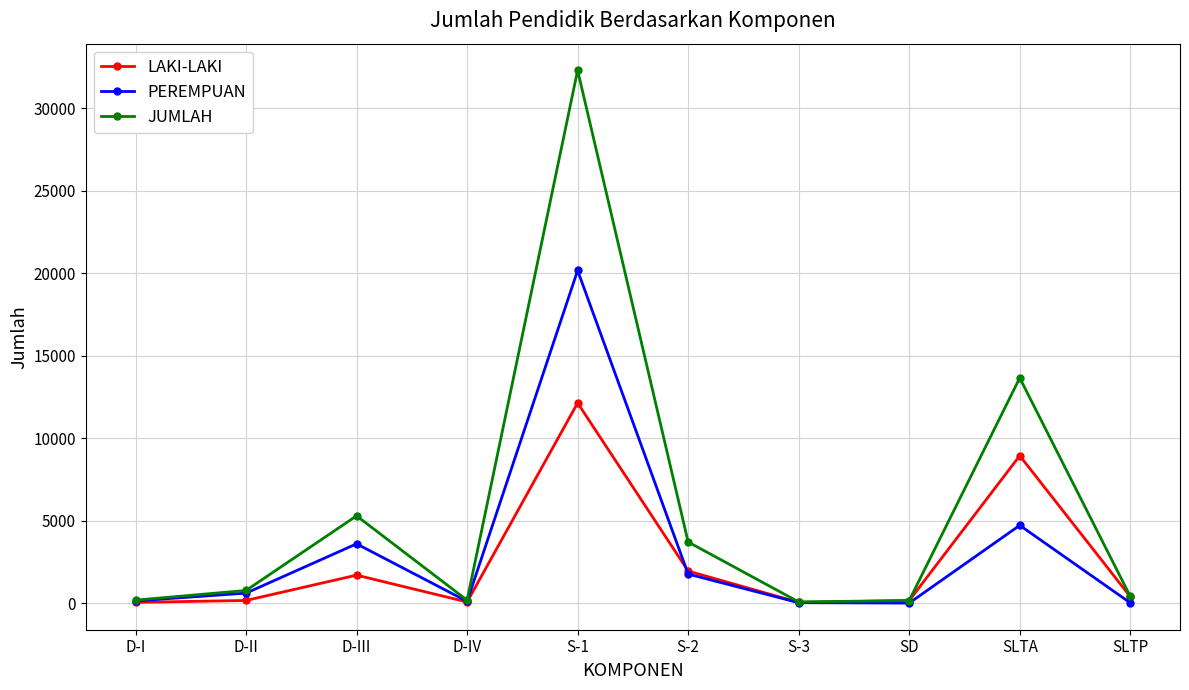

What is the sum of the PEREMPUAN values at D-I and D-II?

740